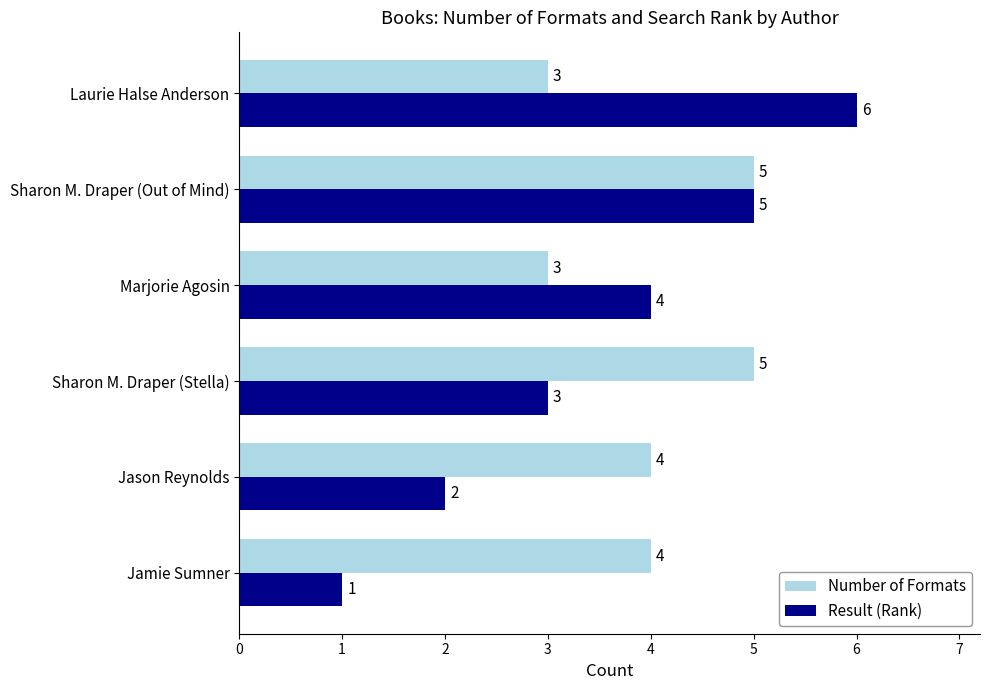

Count the Result (Rank) values in the range 2 to 5.

4